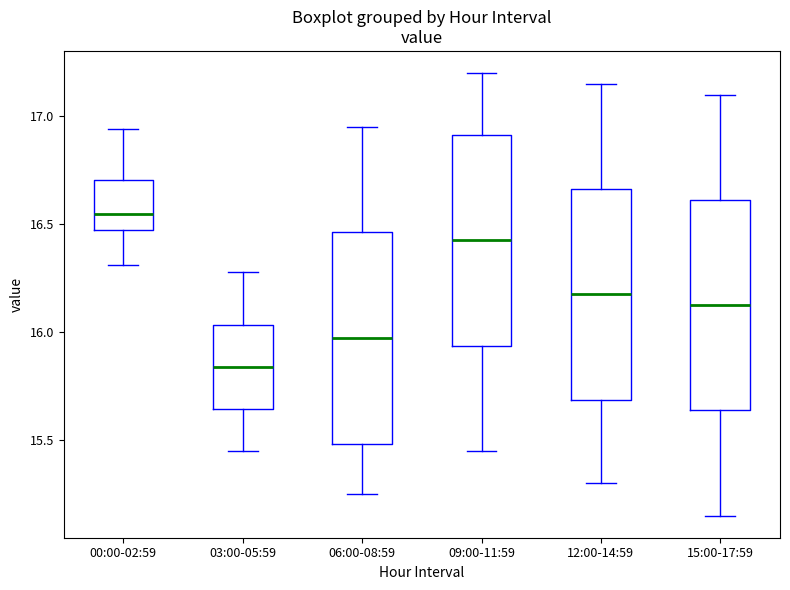

Reading left to right, read every box against the y-axis: the position of its median line, the range the box covers, and the ends of its whiskers. The values are not printed on the chart, so give them approximately, as read against the axis.

00:00-02:59: median 16.55, box 16.50 to 16.70, whiskers 16.30 to 16.95
03:00-05:59: median 15.85, box 15.65 to 16.05, whiskers 15.45 to 16.30
06:00-08:59: median 16.00, box 15.50 to 16.45, whiskers 15.25 to 16.95
09:00-11:59: median 16.45, box 15.95 to 16.90, whiskers 15.45 to 17.20
12:00-14:59: median 16.20, box 15.70 to 16.65, whiskers 15.30 to 17.15
15:00-17:59: median 16.15, box 15.65 to 16.60, whiskers 15.15 to 17.10